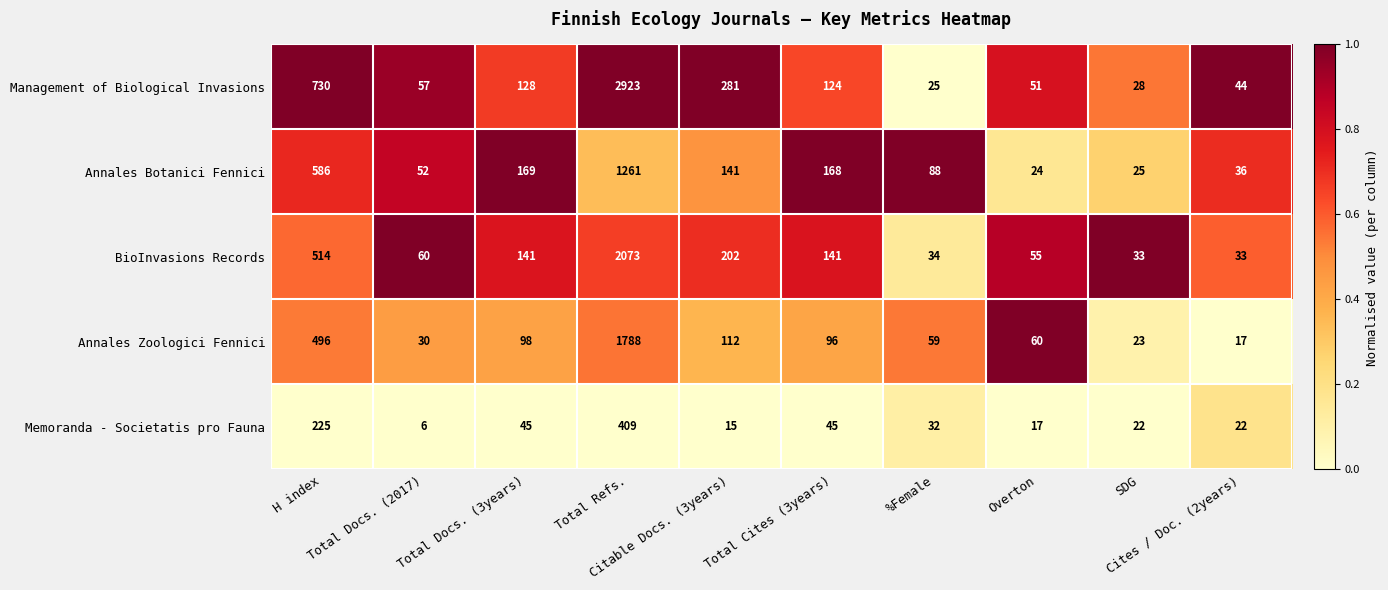

Which series has the largest range (max minus min)?

Management of Biological Invasions